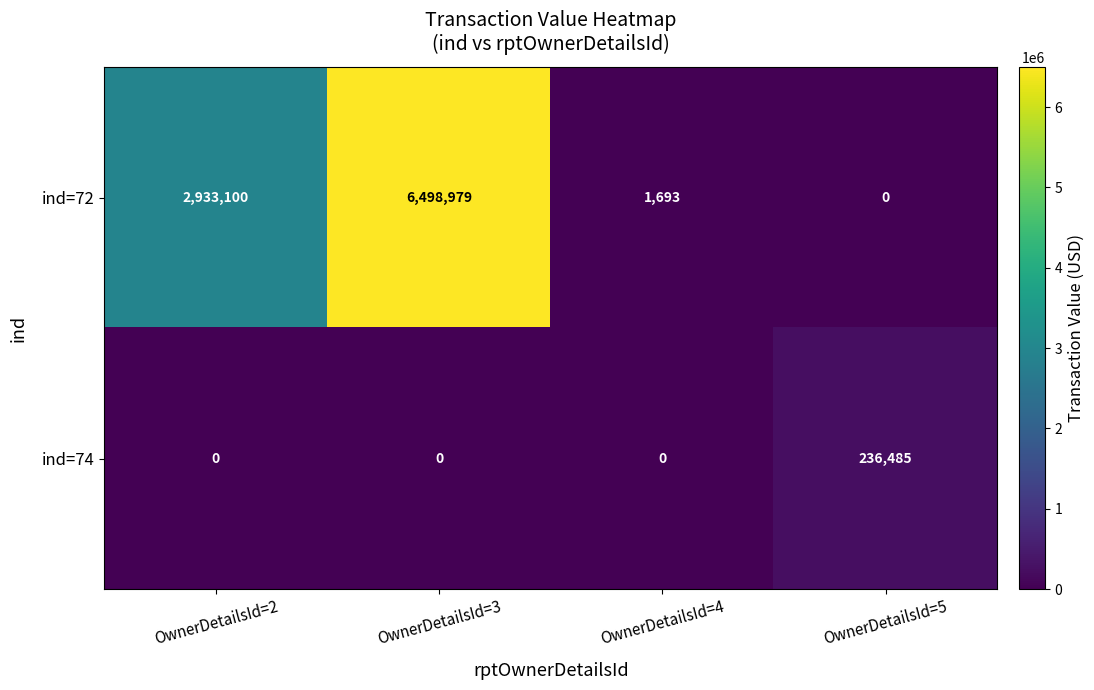

True or false: ind=74 has a value of 134680 at OwnerDetailsId=3.

False